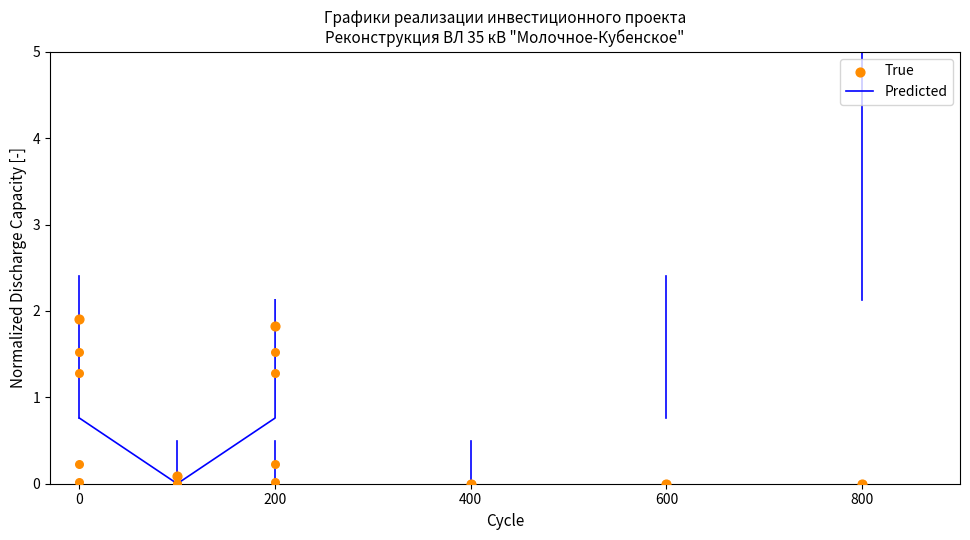

At how many categories does at least one series exceed 1?

3